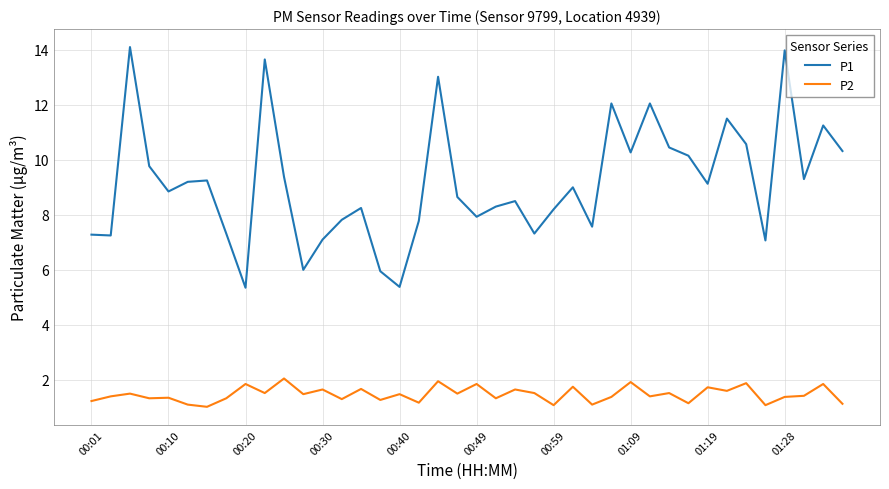

Rank the series by their average value, from highest to lowest.

P1, P2